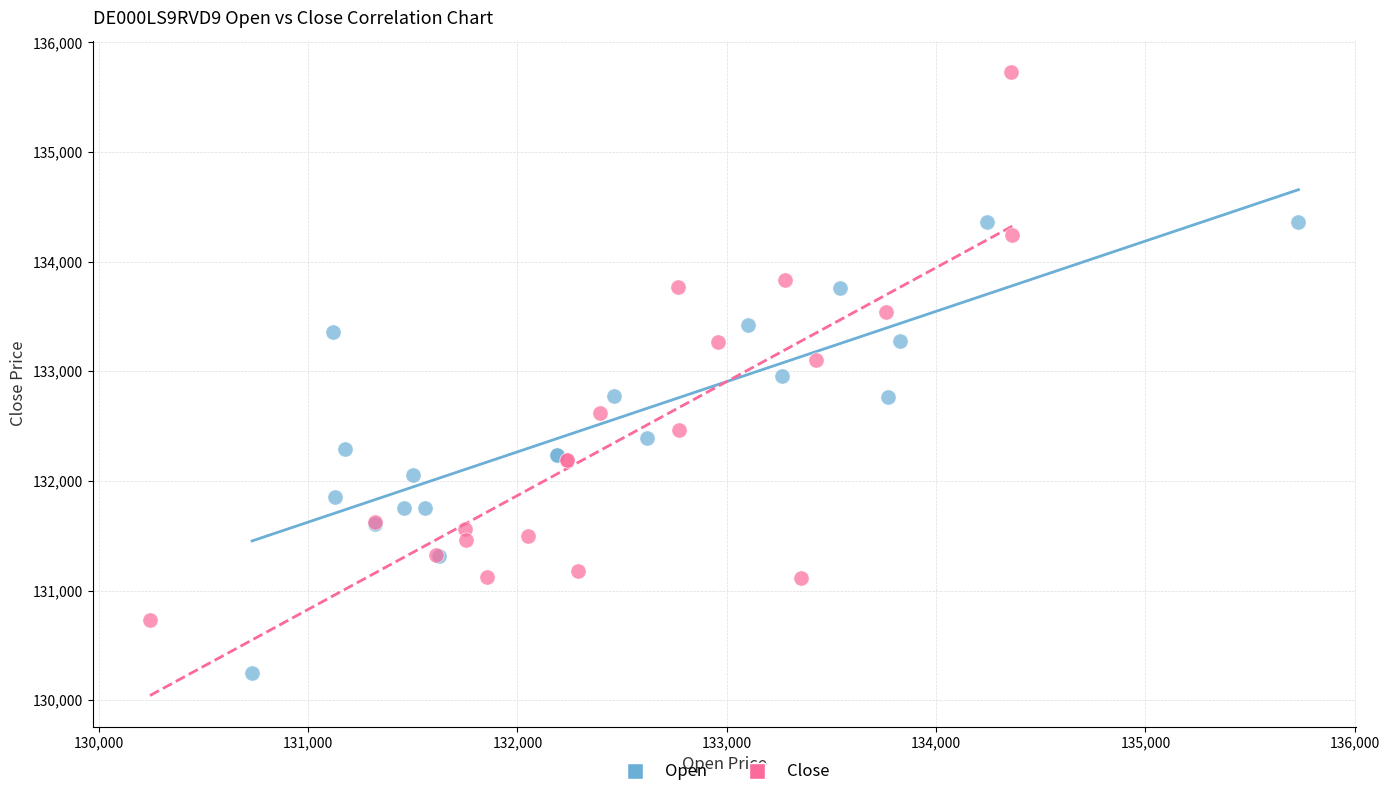

What are all the series names shown in the legend?

Open, Close